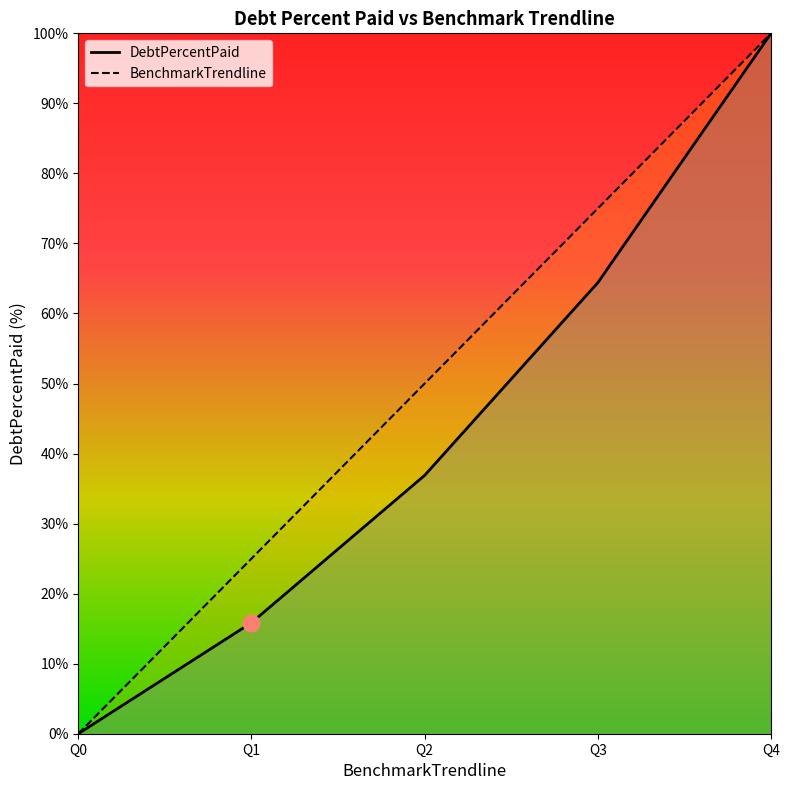

List the labels in order of BenchmarkTrendline value, smallest first.

Q0, Q1, Q2, Q3, Q4